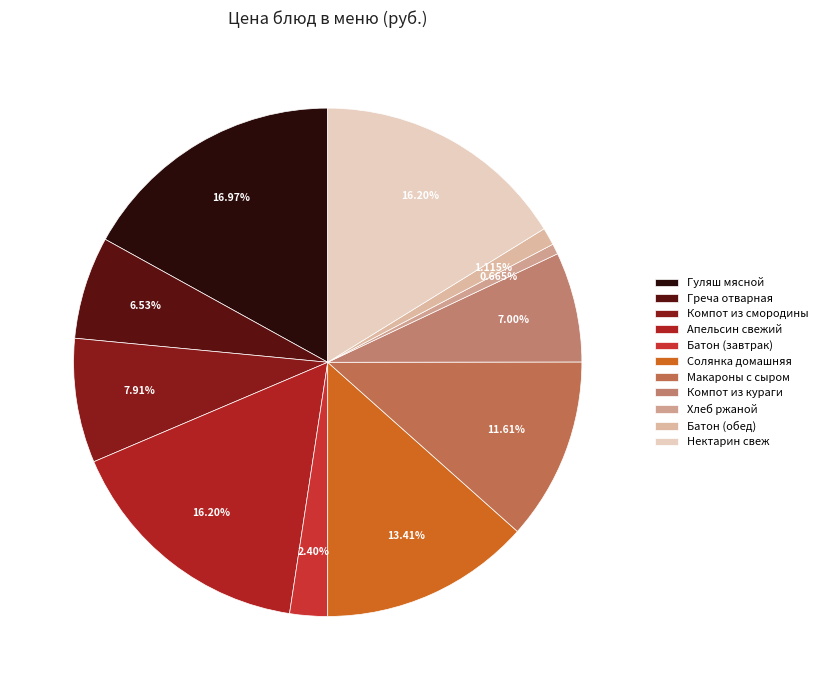

Is it true that Компот из кураги is 1% of the pie?

False